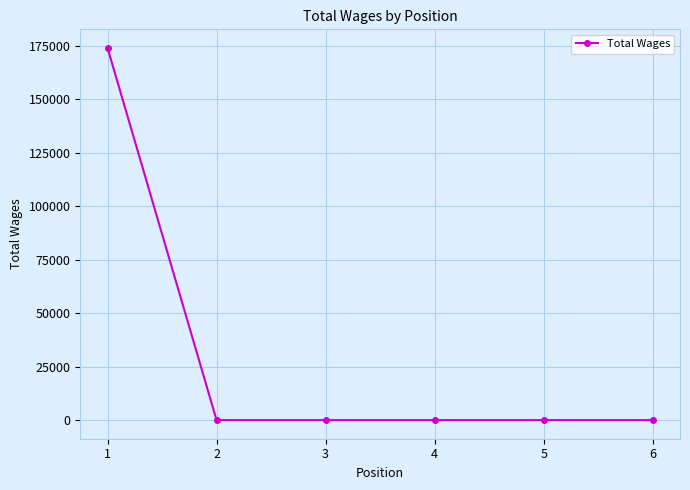

True or false: the data has more than 2 interior local peaks.

False